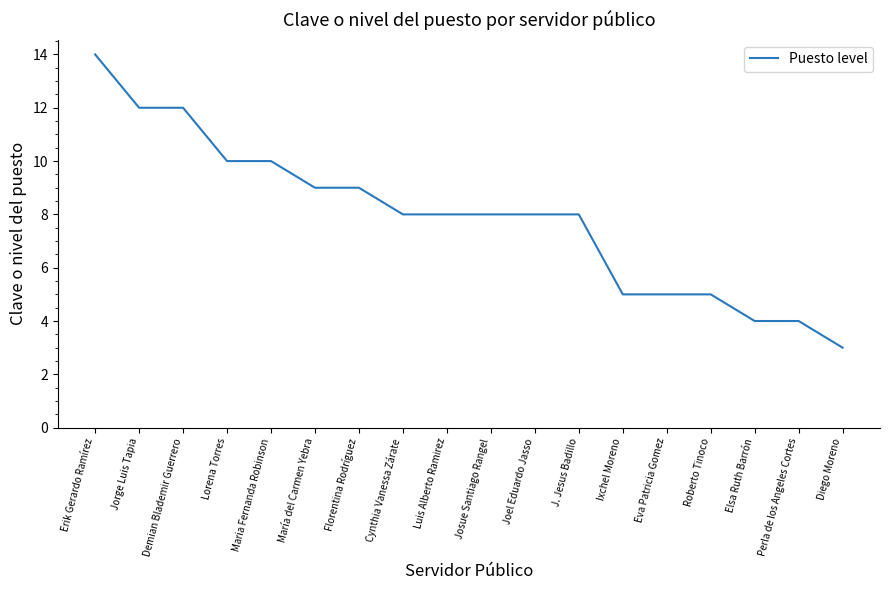

Which has a higher value, Jorge Luis Tapia or Josue Santiago Rangel?

Jorge Luis Tapia